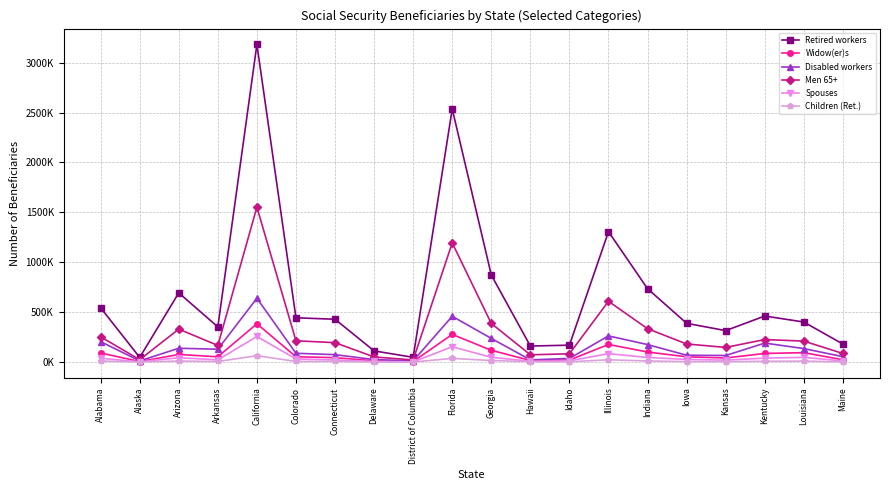

At which category does Spouses reach its first local peak?

Arizona